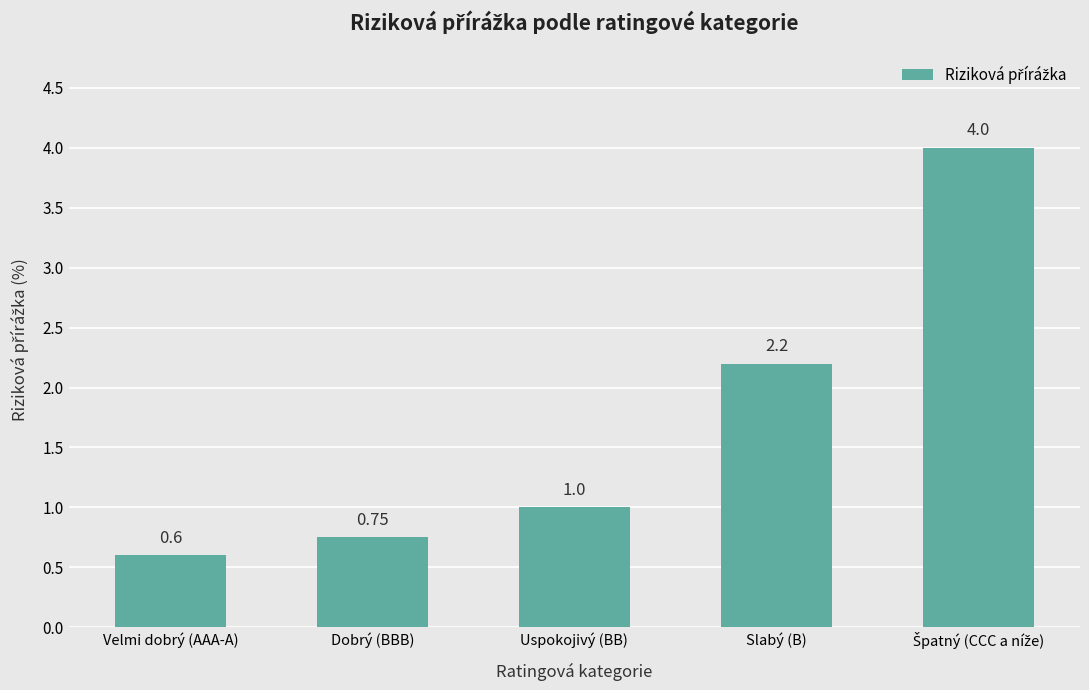

What is the label of the 4th bar from the right?

Dobrý (BBB)